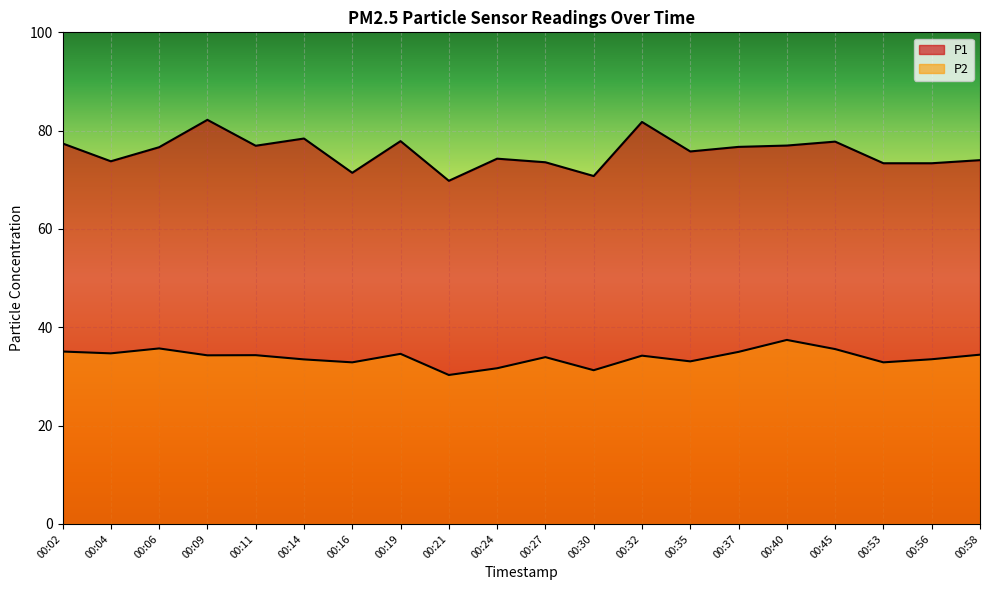

How many interior local peaks does the P1 series have?

6